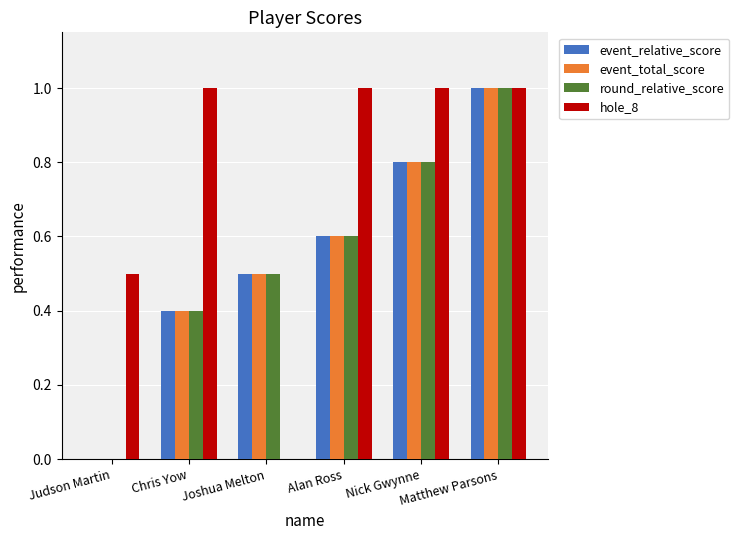

What is the sum of all round_relative_score values?

3.3